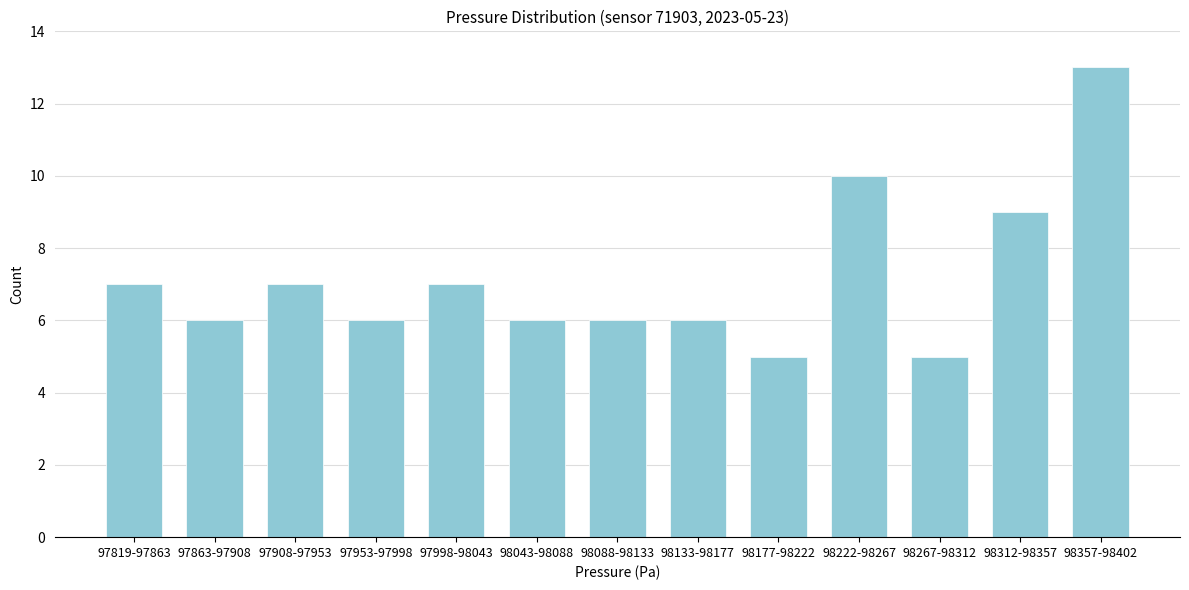

Reading left to right, extract all data points from this chart.

97819-97863=7	97863-97908=6	97908-97953=7	97953-97998=6	97998-98043=7	98043-98088=6	98088-98133=6	98133-98177=6	98177-98222=5	98222-98267=10	98267-98312=5	98312-98357=9	98357-98402=13